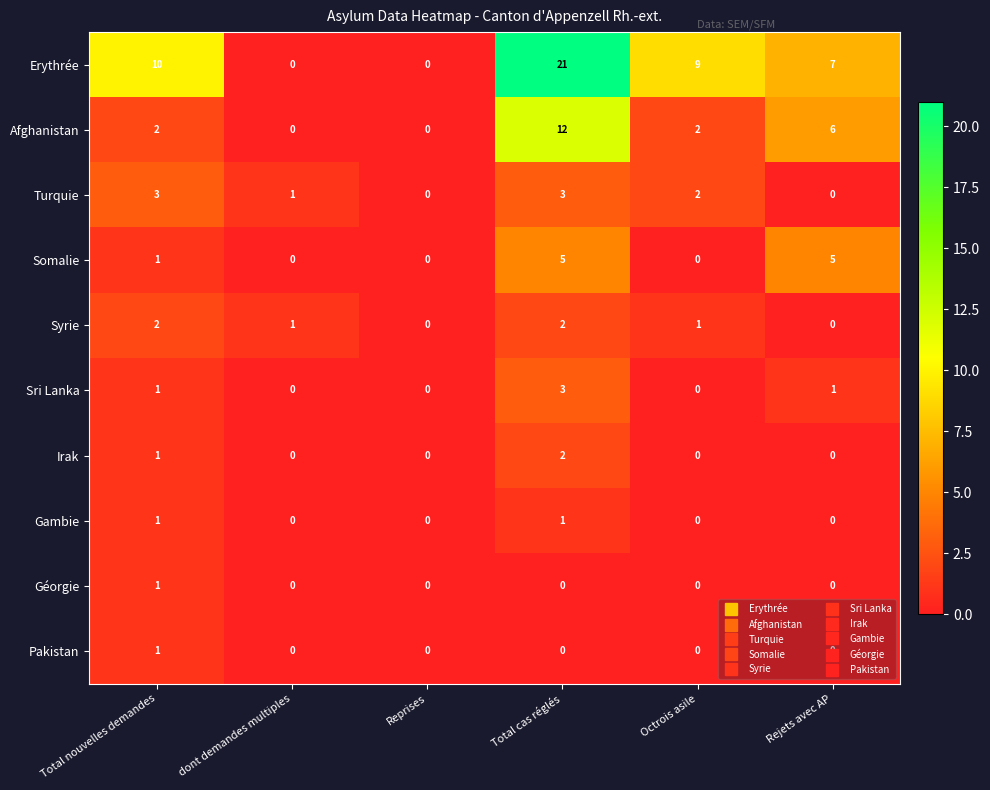

The Erythrée series shows 7 at Rejets avec AP. True or false?

True